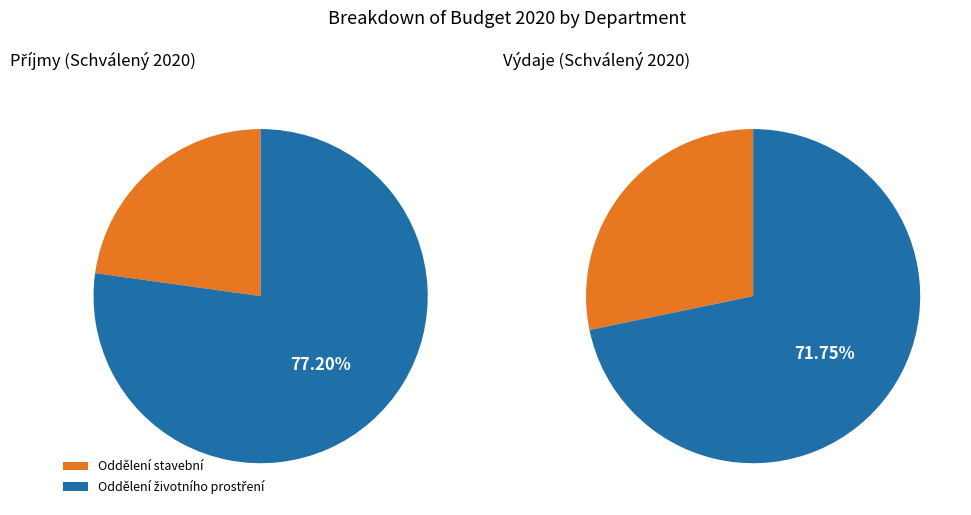

Combined, what portion of the pie is Oddělení stavební and Oddělení životního prostření?

100.0%